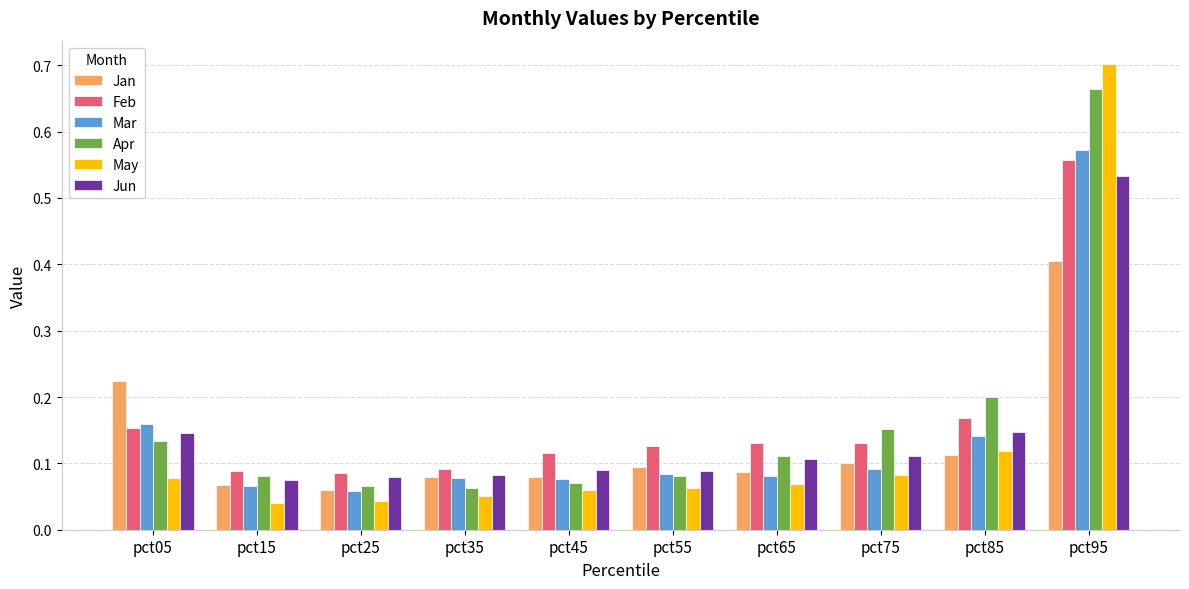

Does the chart contain stacked bars?

No